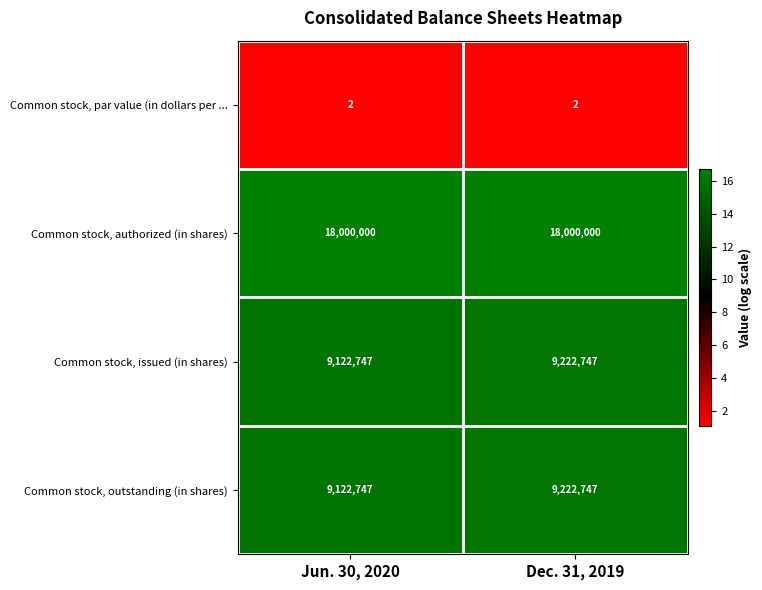

What is the maximum value shown in the chart?

18000000